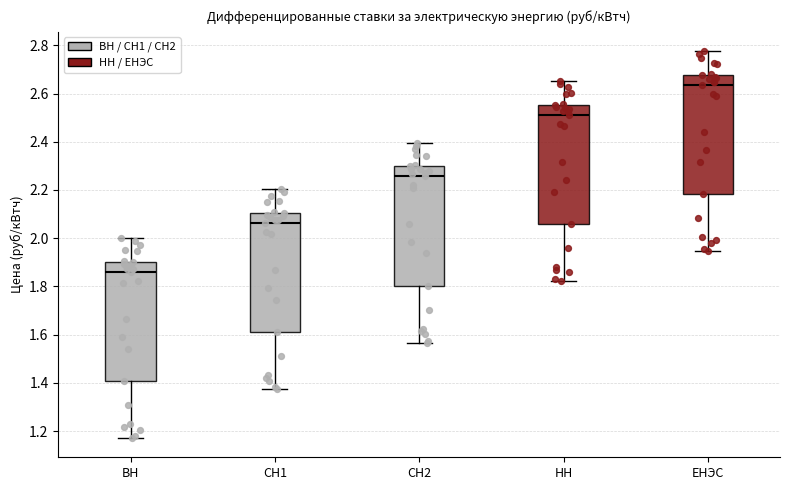

Where does the lower whisker of the box for СН2 end on the y-axis? The values are not printed on the chart, so give them approximately, as read against the axis.

1.56